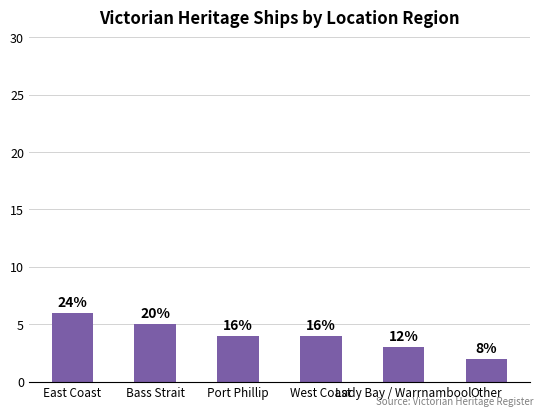

How many bars are there in total?

6